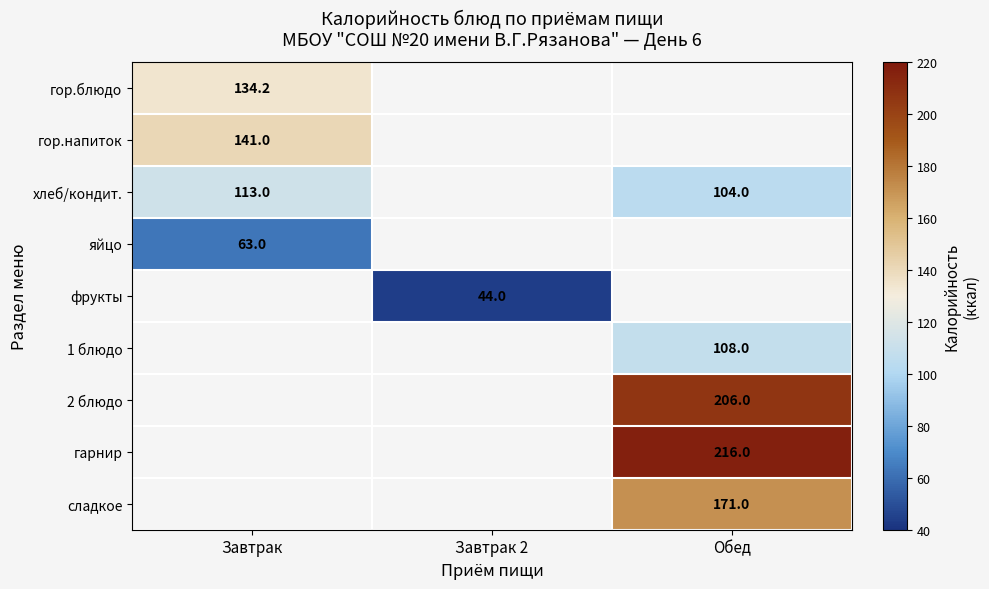

Count the number of data series in this chart.

9